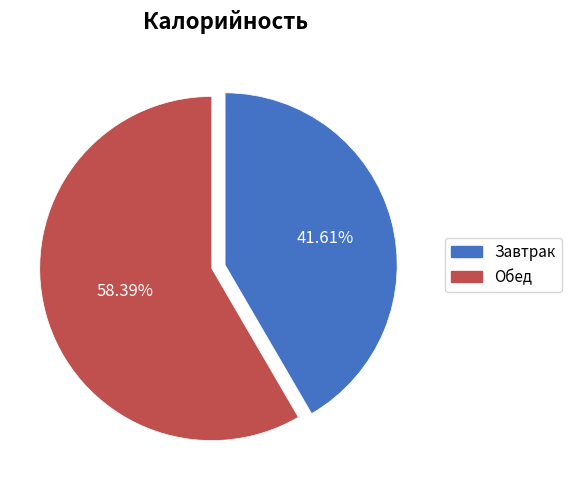

What percentage is the Обед slice, to the nearest percent?

58%